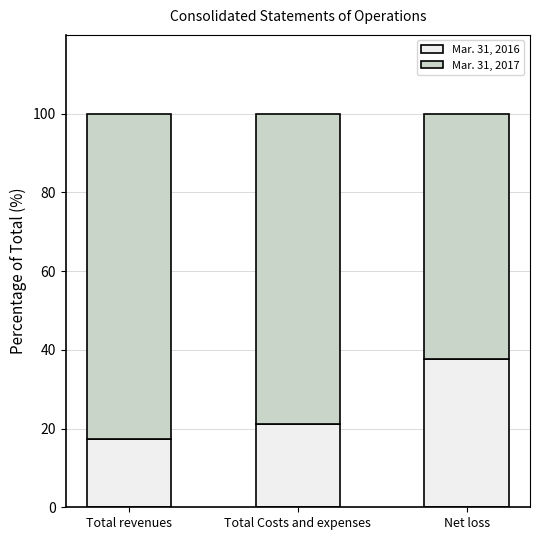

True or false: Mar. 31, 2016 has a value of 17.5 at Total revenues.

True